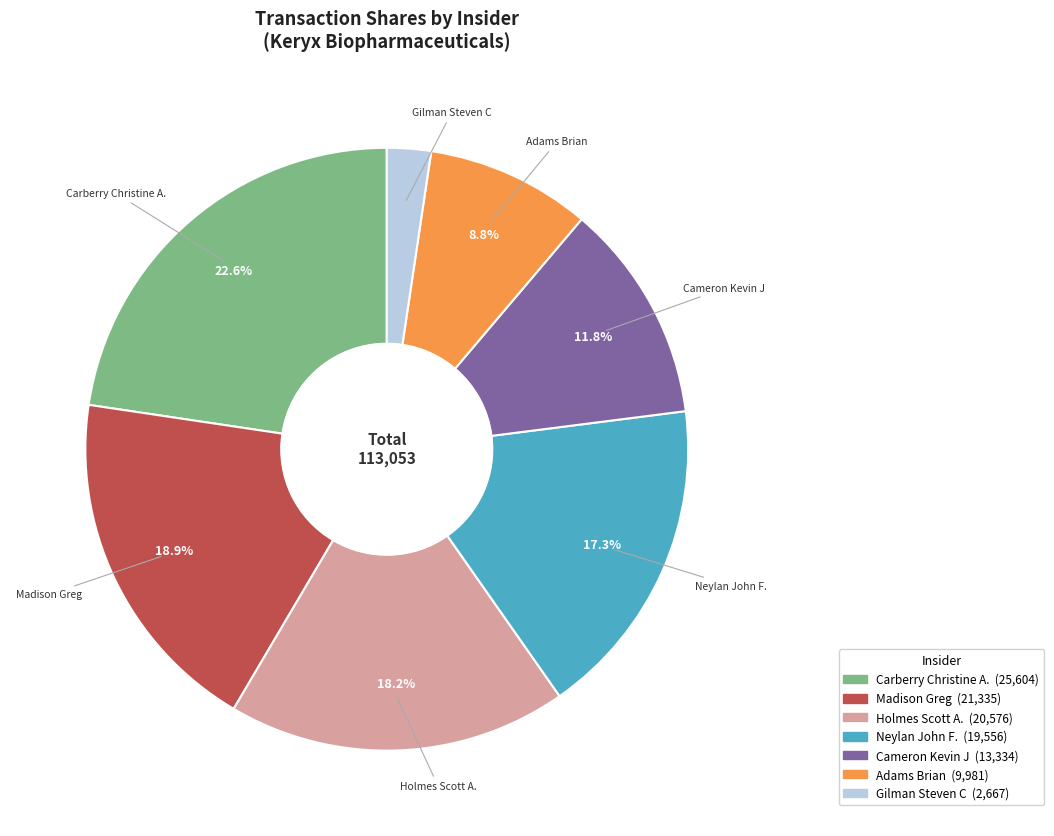

Is there a majority slice in this chart?

No